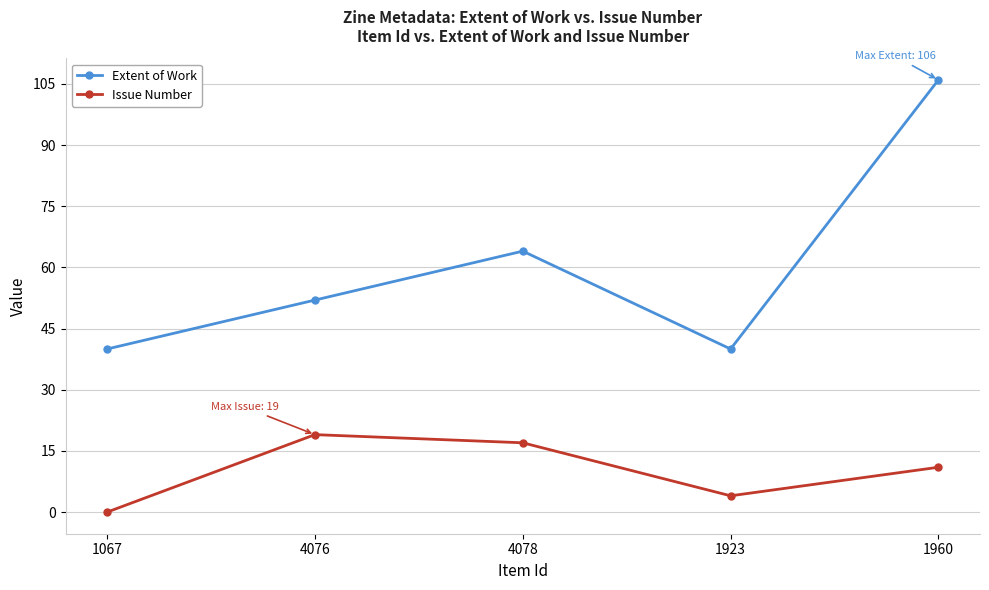

Reading right to left, extract all data points from this chart.

Extent of Work: 106	40	64	52	40
Issue Number: 11	4	17	19	0